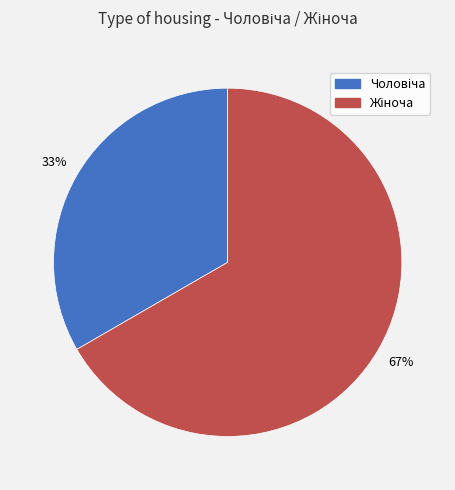

Is there a majority slice in this chart?

Yes